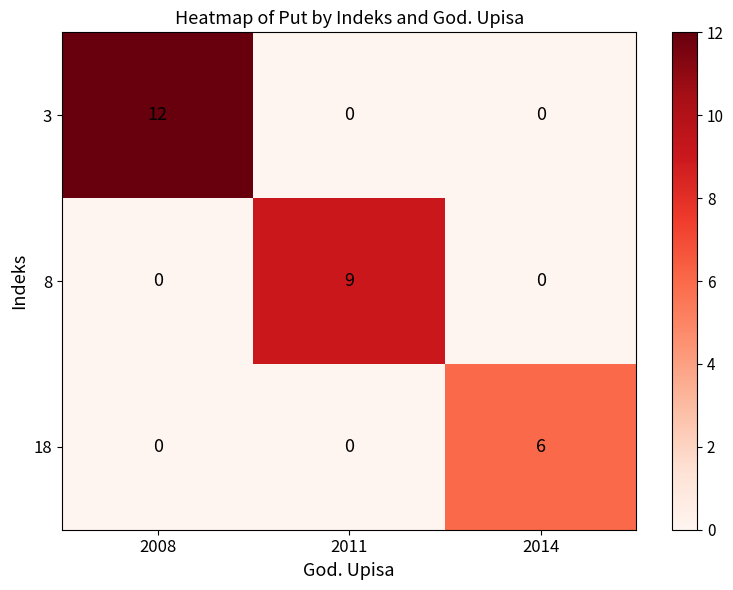

The 18 series shows 0 at 2008. True or false?

True